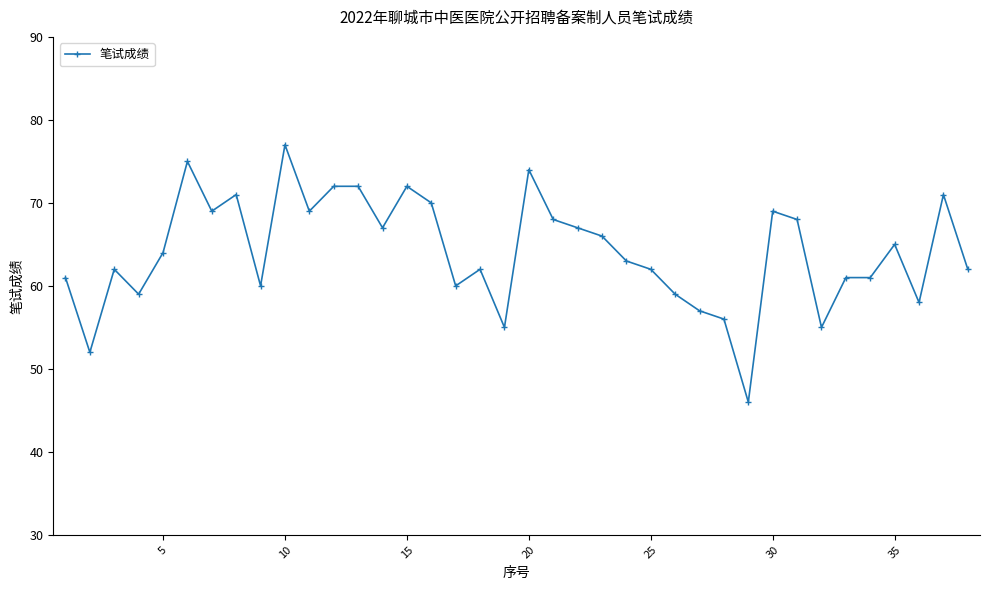

What is the sum of all values?

2437